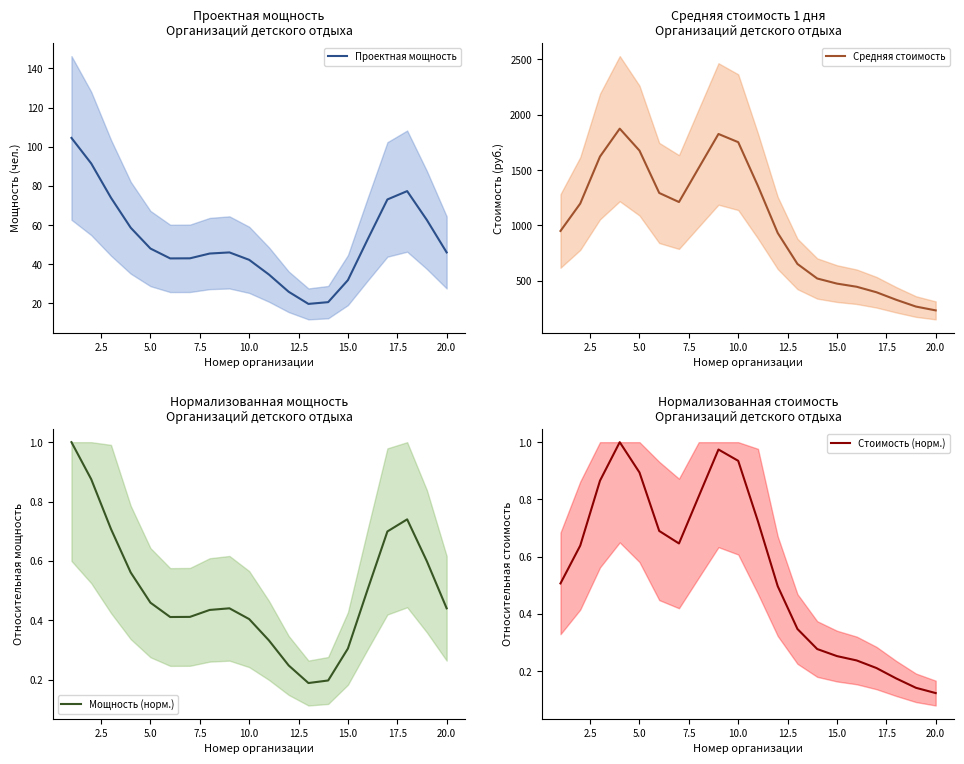

What is the difference between the Средняя стоимость values at 10.0 and 20.0?

1519.9